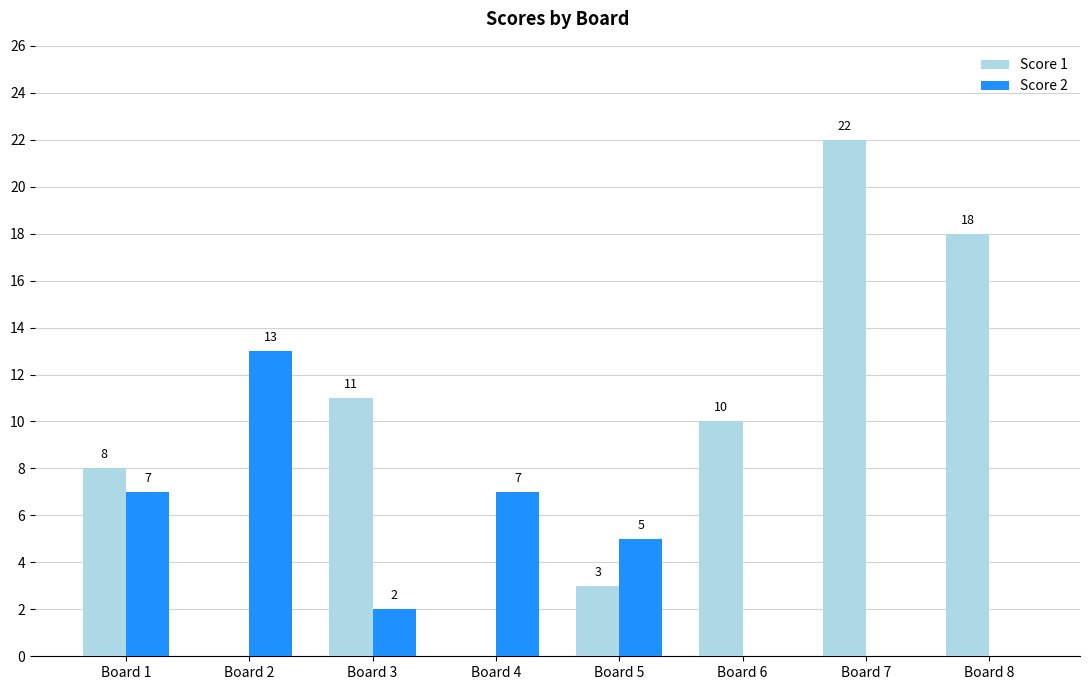

True or false: Score 1 has a value of 11 at Board 3.

True